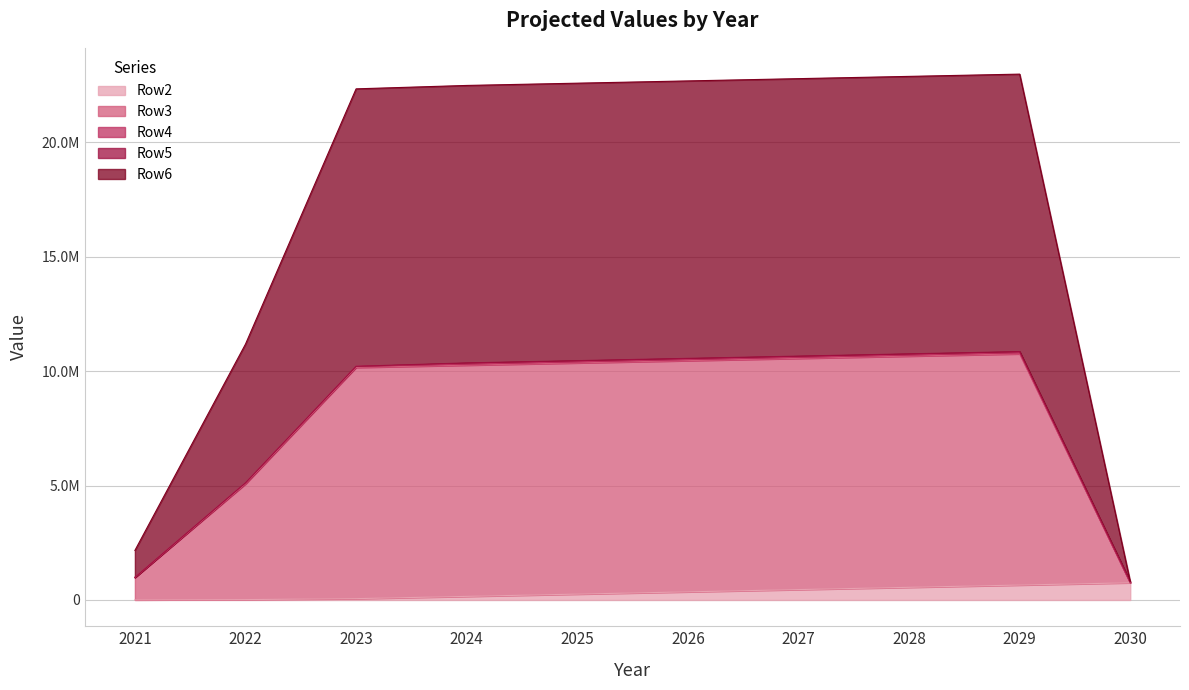

At how many categories does at least one series exceed 1587294?

9